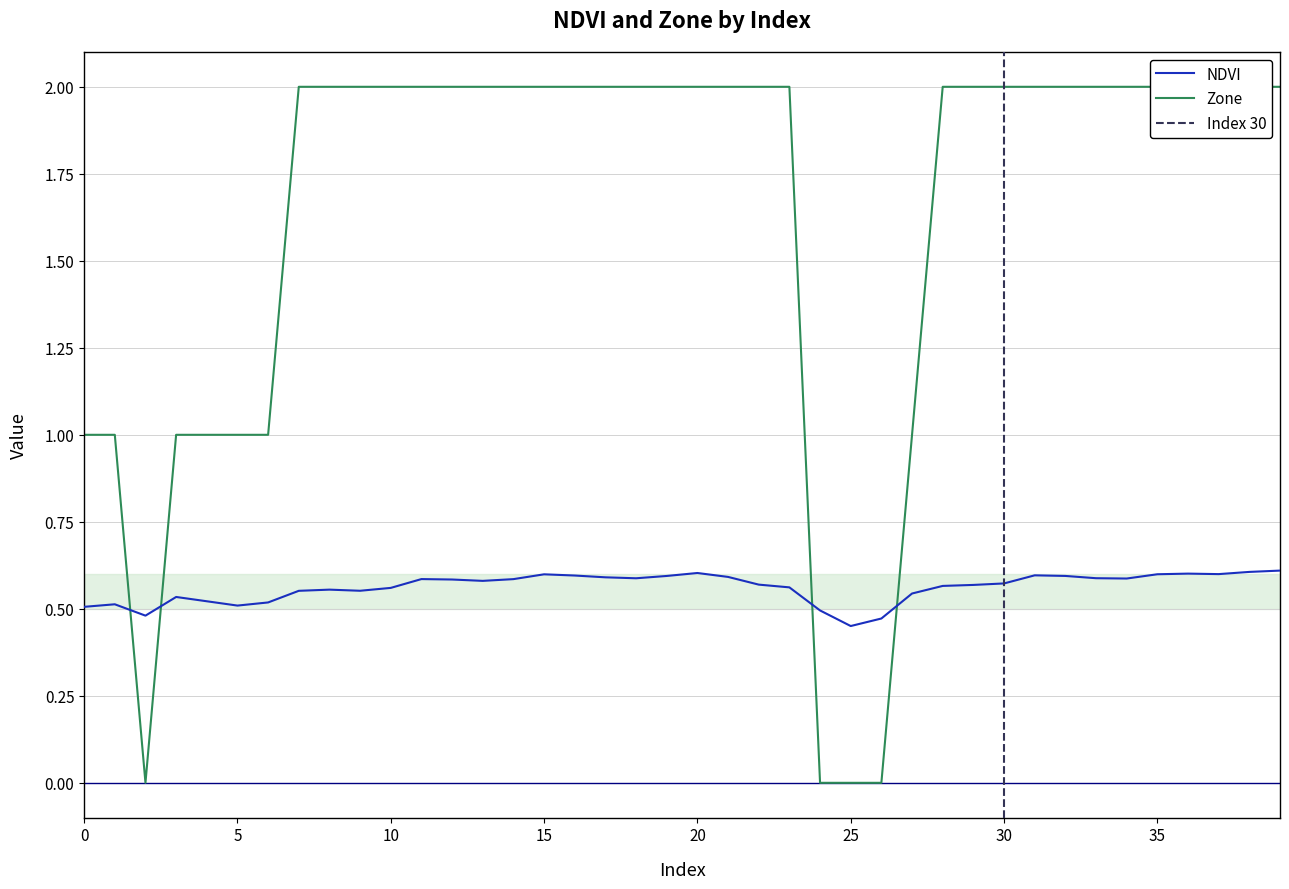

List the series in order of their overall mean, lowest first.

NDVI, Zone